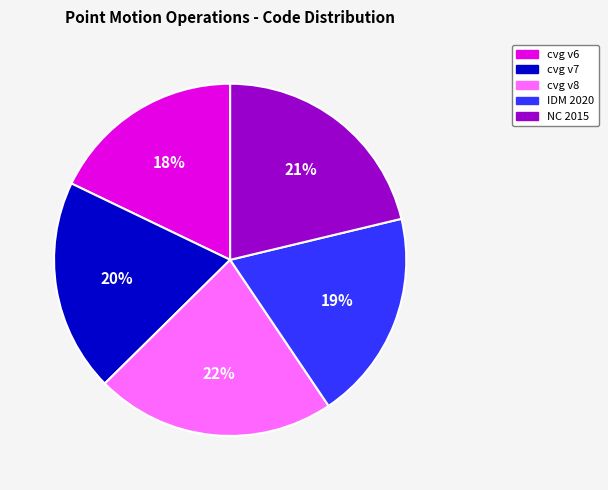

Is there any slice that represents more than half of the pie?

No